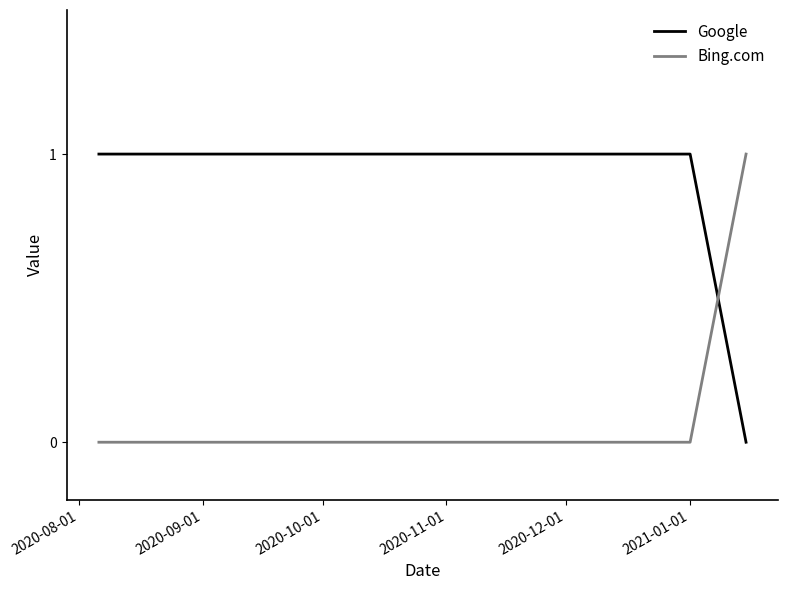

List the series in order of their overall mean, highest first.

Google, Bing.com